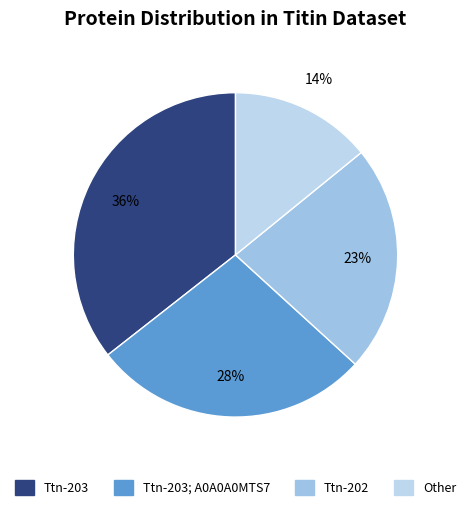

How many segments does this pie chart have?

4